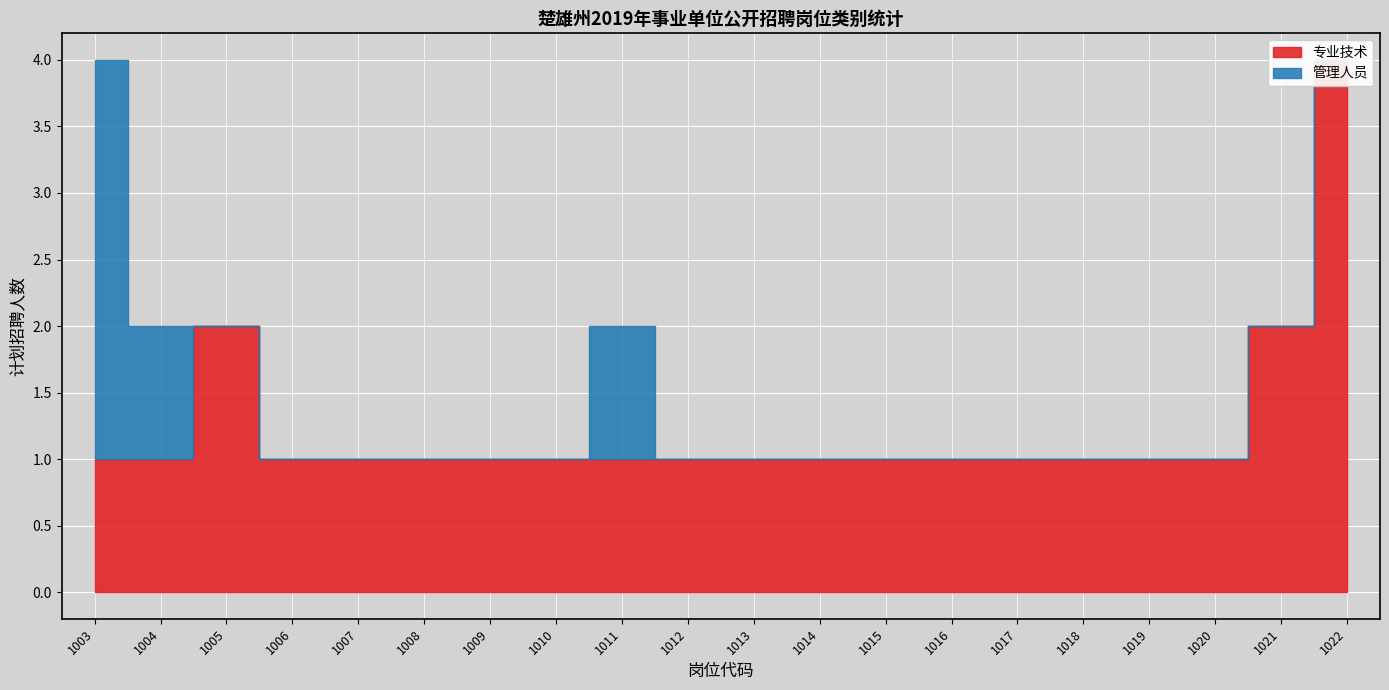

Reading right to left, transcribe all the data shown in this chart.

专业技术: 1022=4	1021=2	1020=1	1019=1	1018=1	1017=1	1016=1	1015=1	1014=1	1013=1	1012=1	1011=1	1010=1	1009=1	1008=1	1007=1	1006=1	1005=2	1004=1	1003=1
管理人员: 1022=0	1021=0	1020=0	1019=0	1018=0	1017=0	1016=0	1015=0	1014=0	1013=0	1012=0	1011=1	1010=0	1009=0	1008=0	1007=0	1006=0	1005=0	1004=1	1003=3